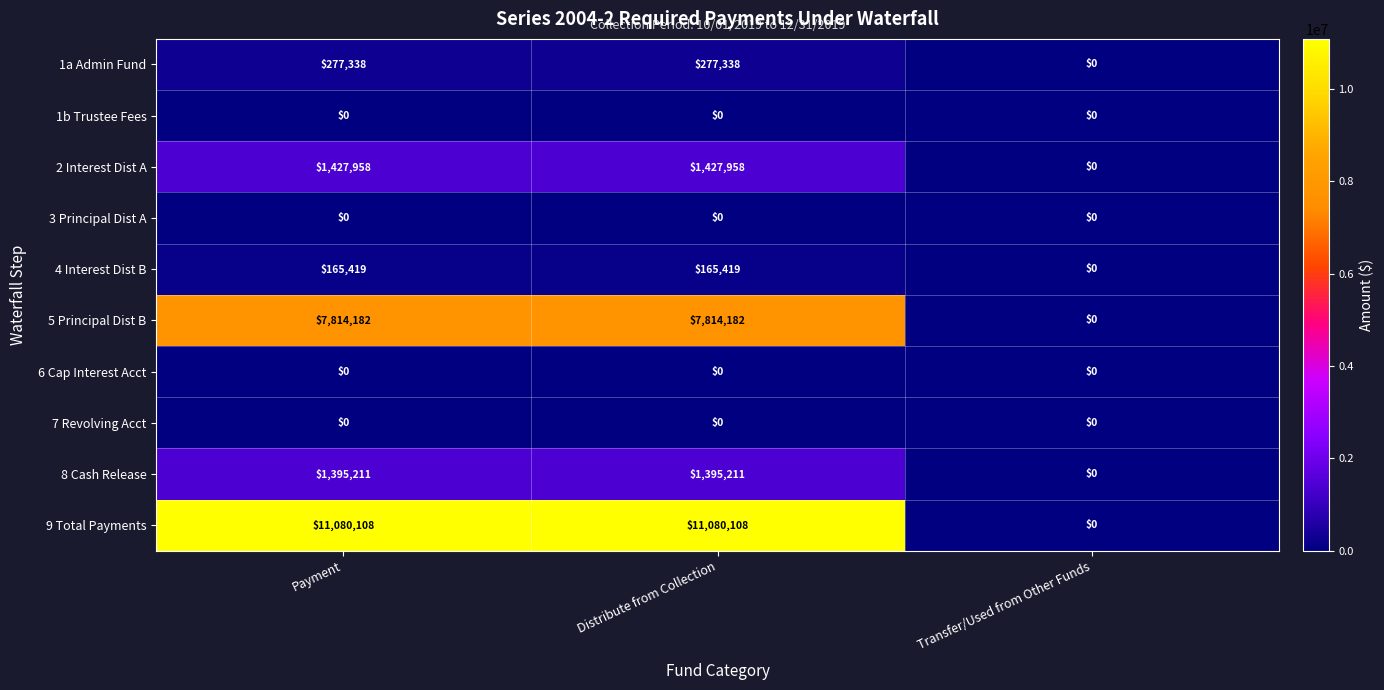

Is it true that 4 Interest Dist B equals 0 at Transfer/Used from Other Funds?

True